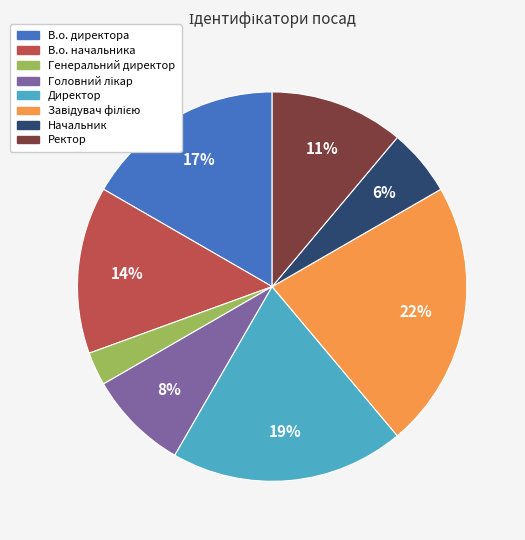

To the nearest percent, what portion does В.о. начальника represent?

14%